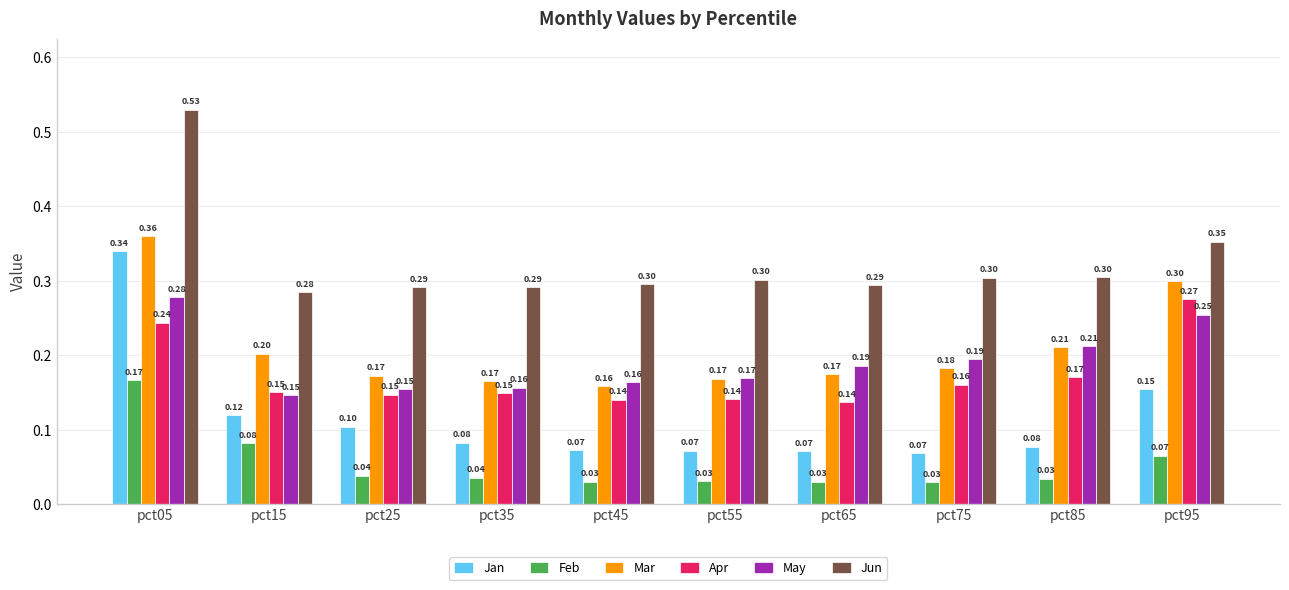

What is the sum of all Apr values?

1.7